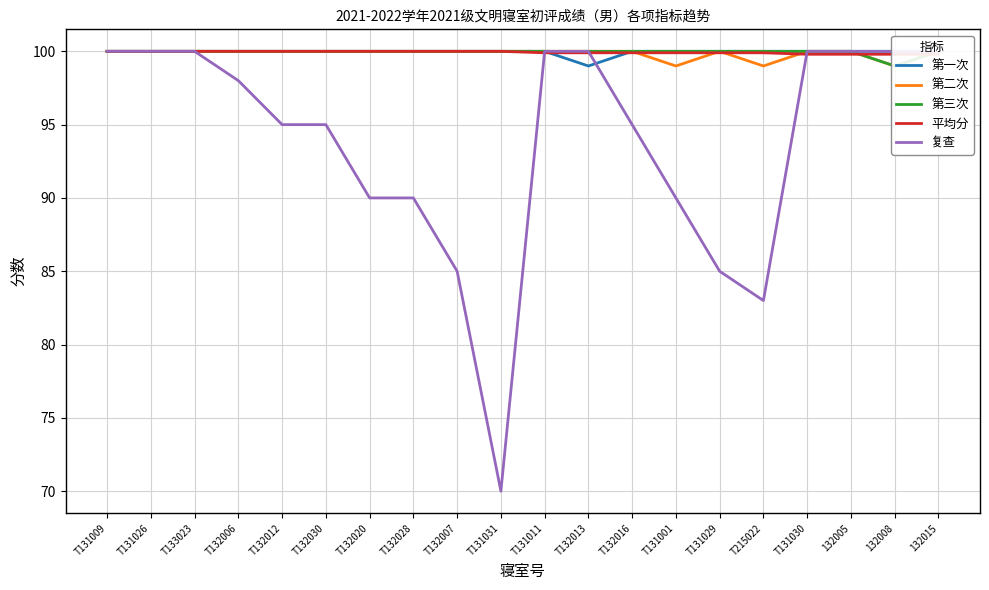

True or false: 第二次 has more than 1 interior local peaks.

False